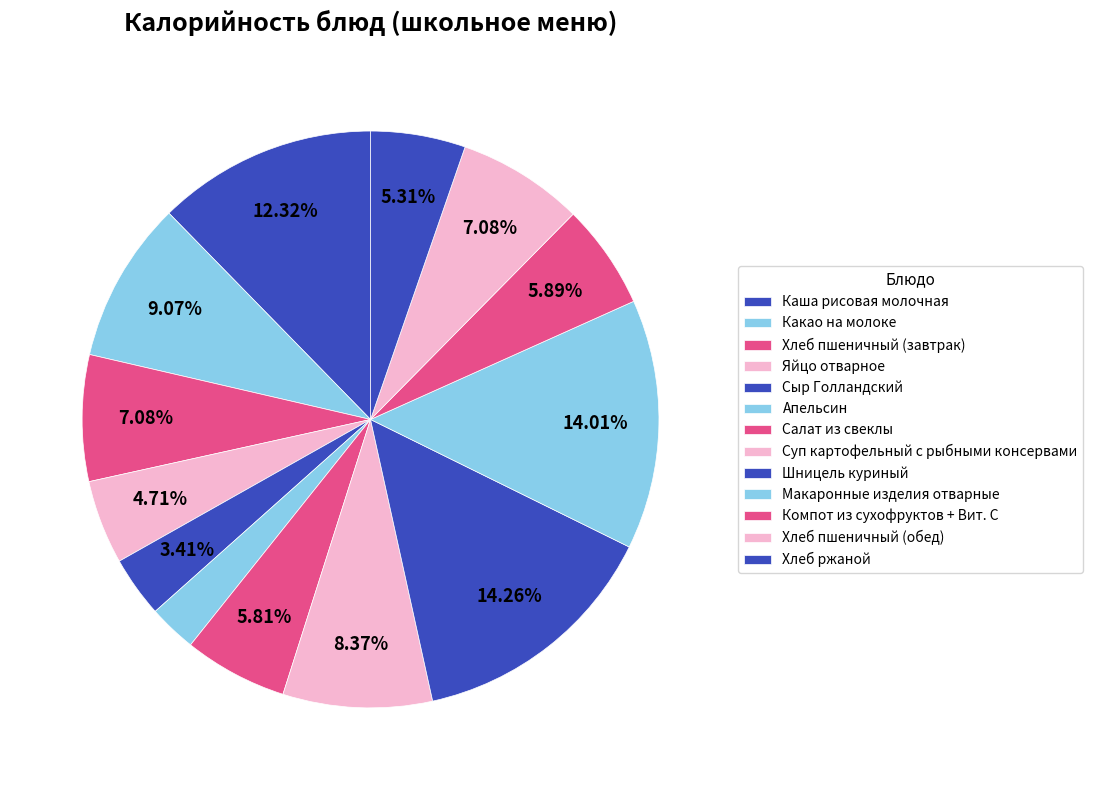

Which slice is the smallest?

Апельсин